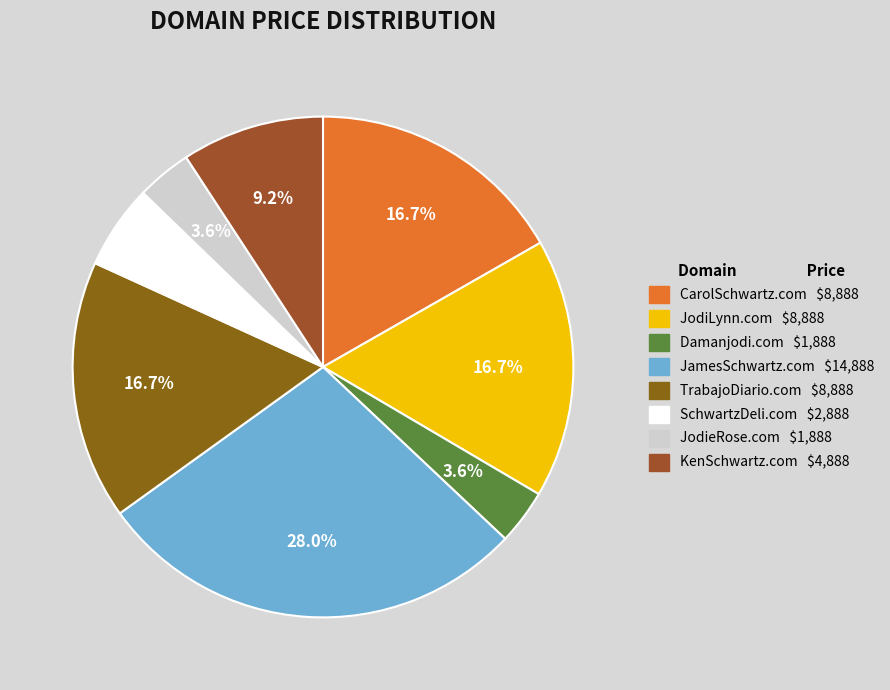

To the nearest percent, what is the average slice percentage?

12%